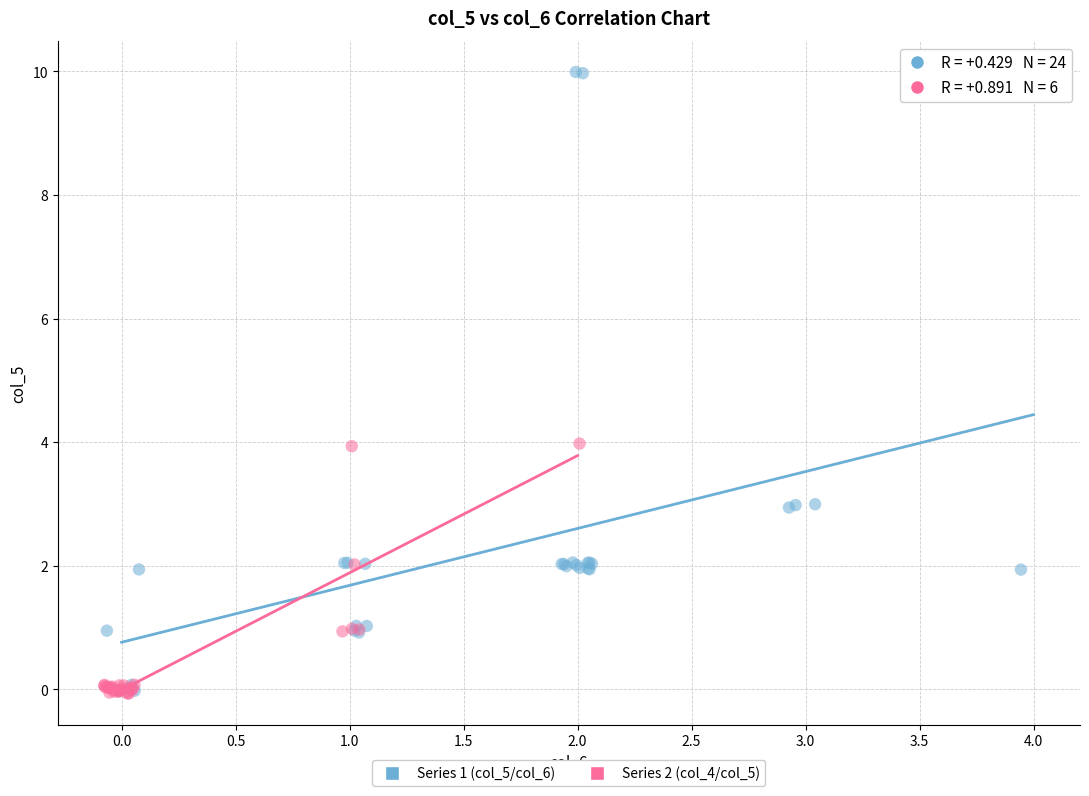

What are all the series names shown in the legend?

Series 1 (col_5/col_6), Series 2 (col_4/col_5)